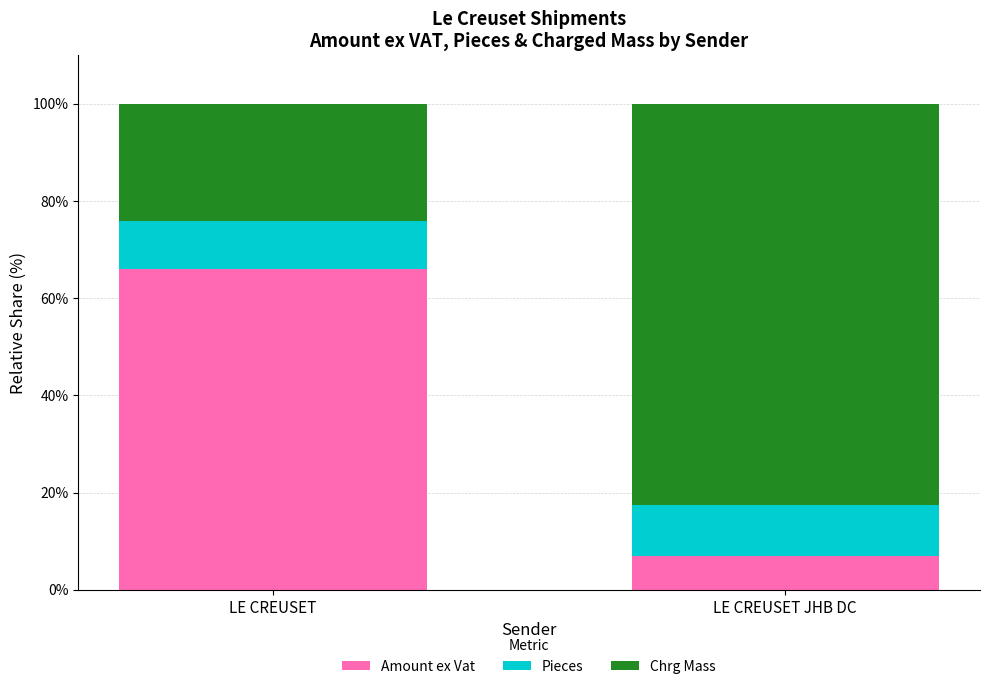

Reading left to right, transcribe the values for Amount ex Vat.

LE CREUSET=65.9	LE CREUSET JHB DC=7.0